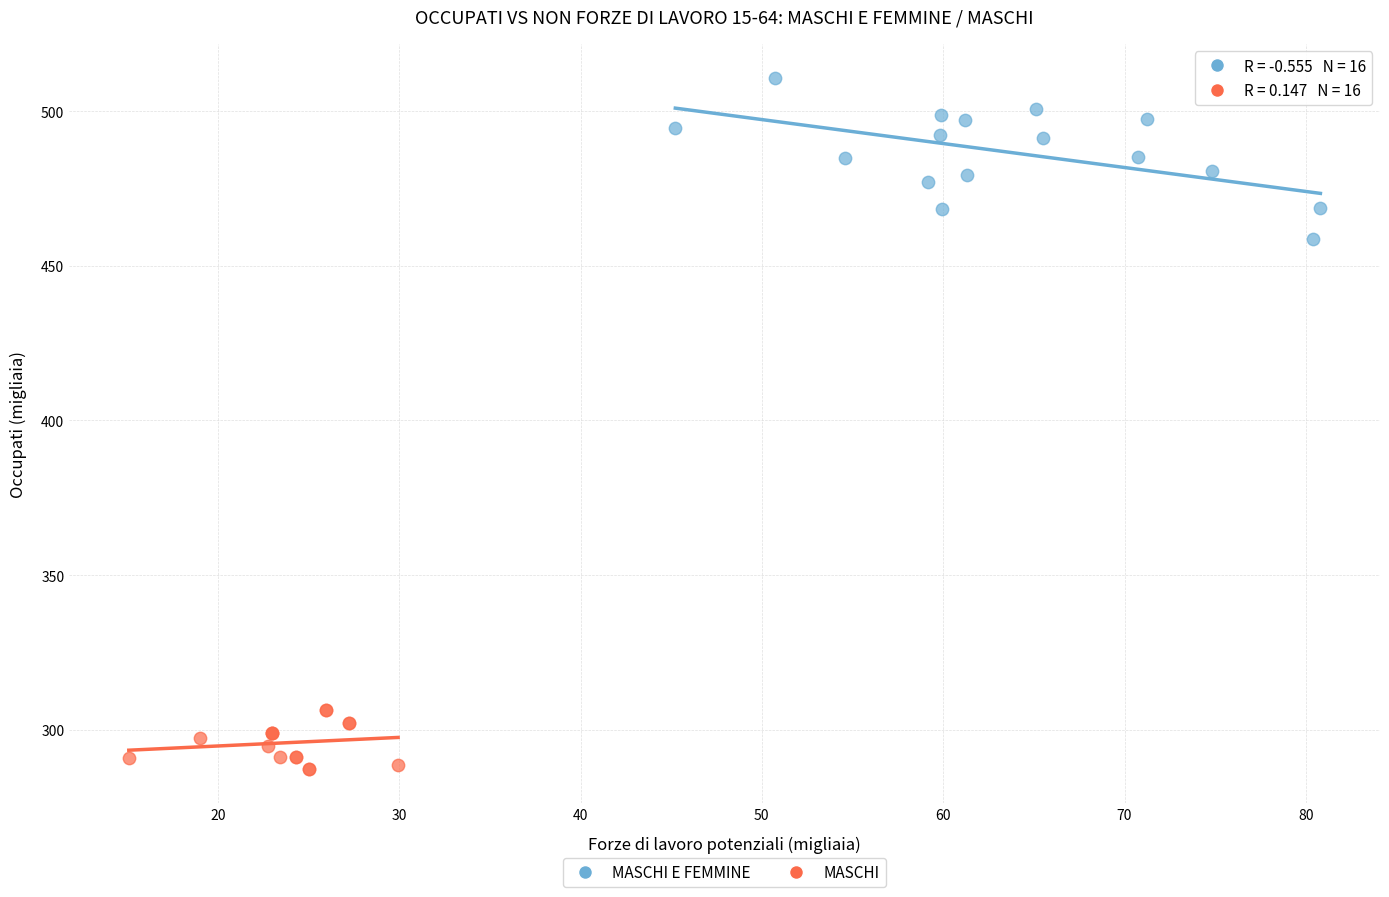

Which series has the largest Y range (max minus min)?

MASCHI E FEMMINE